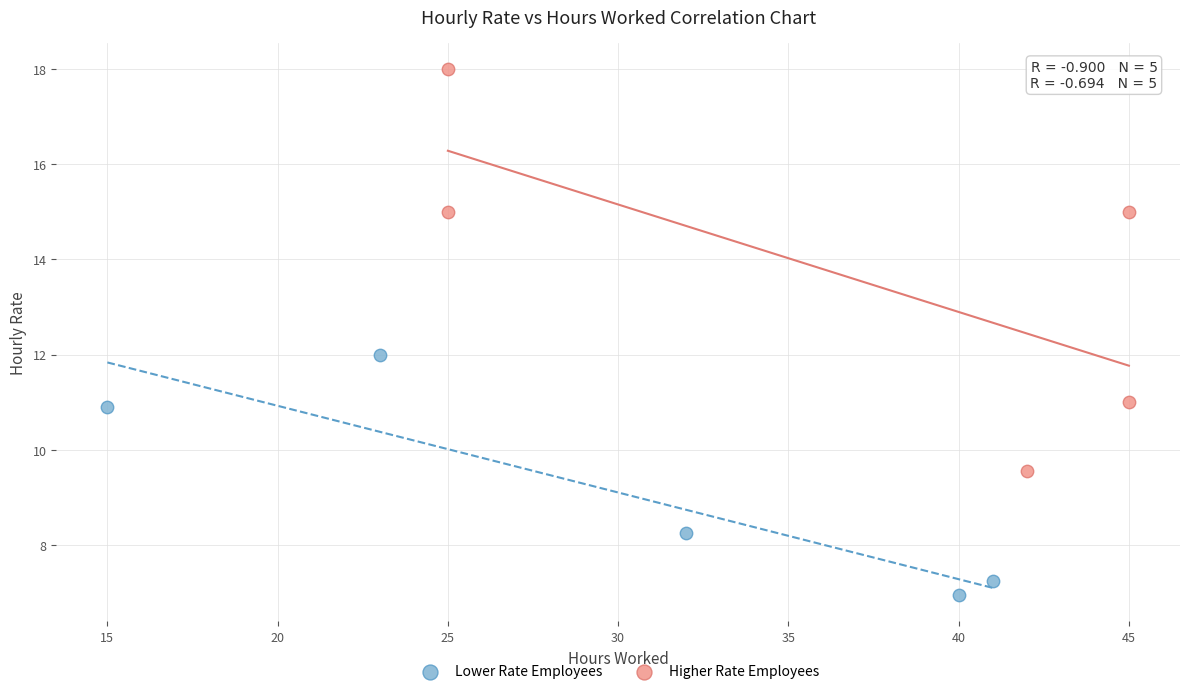

Which series contains the highest Y value?

Higher Rate Employees